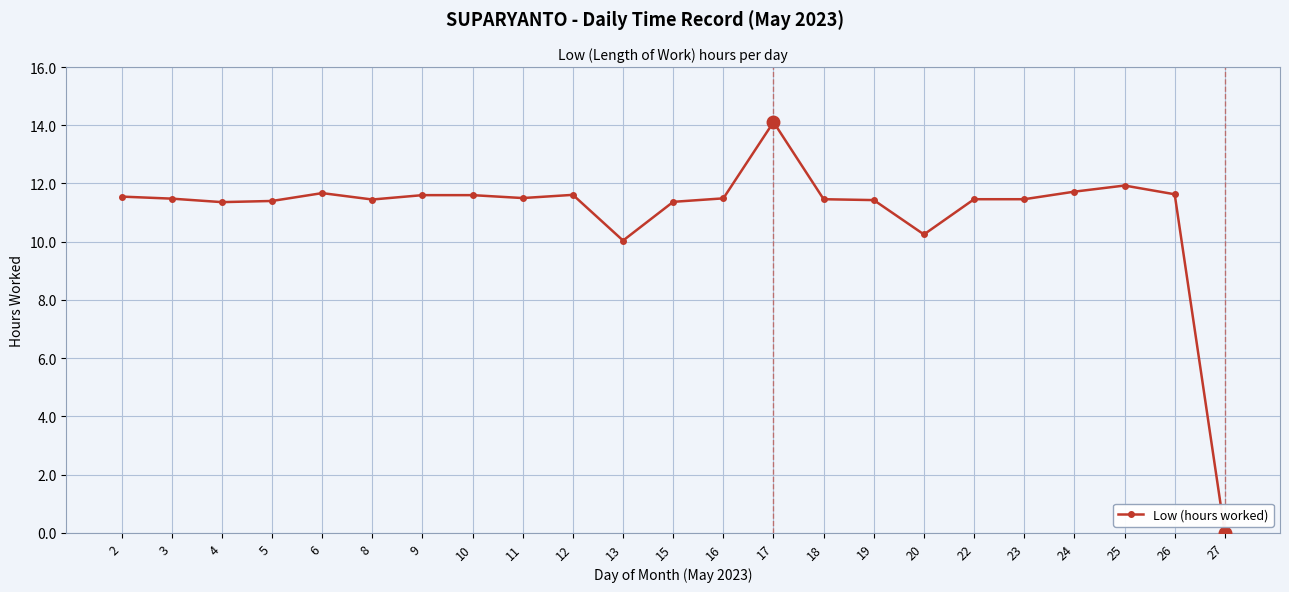

Read the value at 25.

11.9